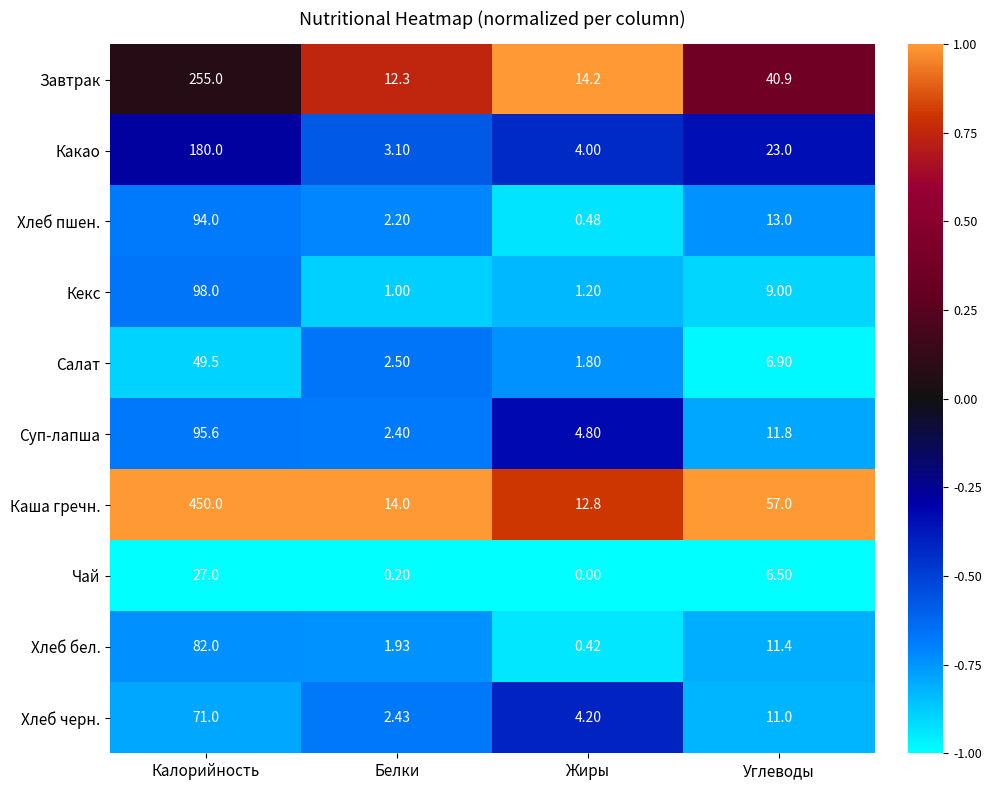

At which category is the sum across all series the highest?

Калорийность